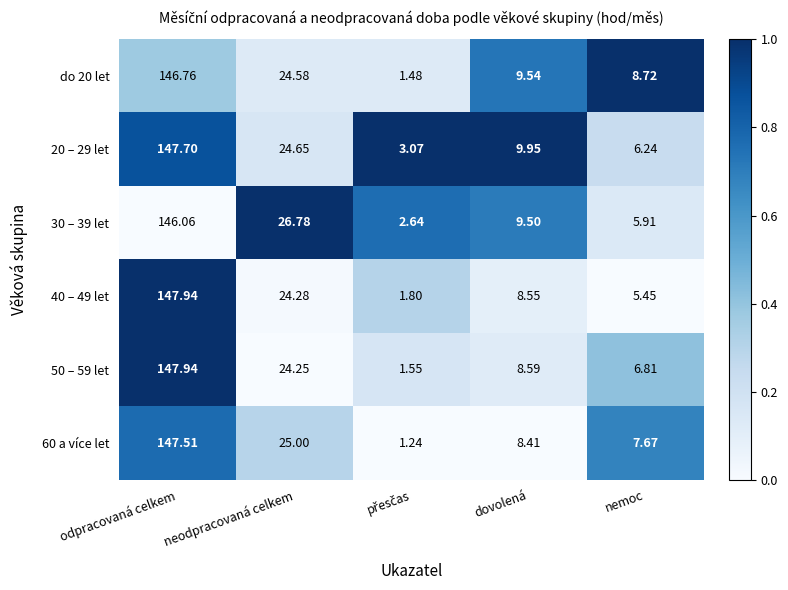

Where does the 20 – 29 let series first go above 9?

odpracovaná celkem